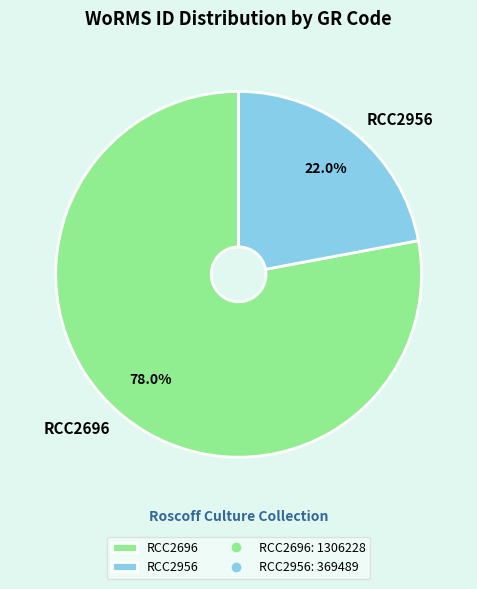

What percentage is the RCC2956 slice, to the nearest percent?

22%